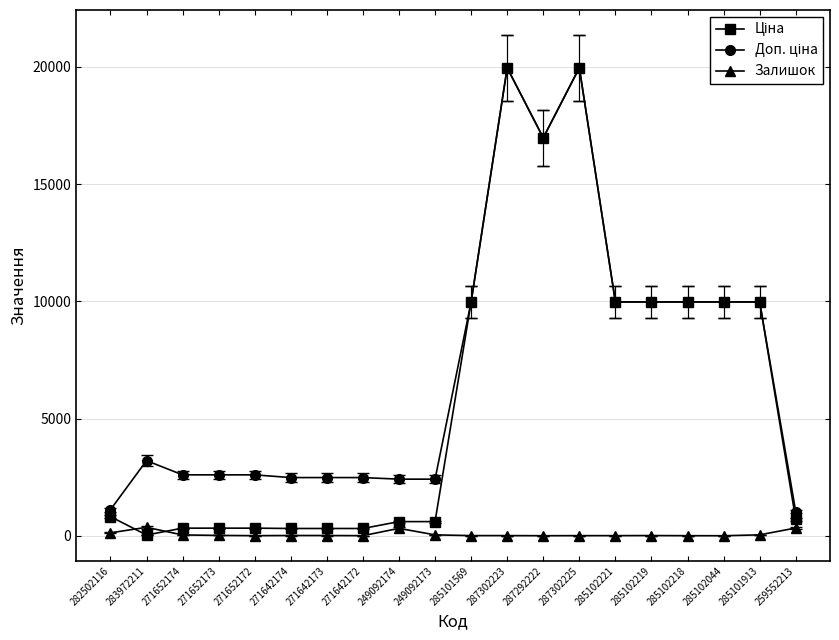

Count the number of categories in the chart.

20